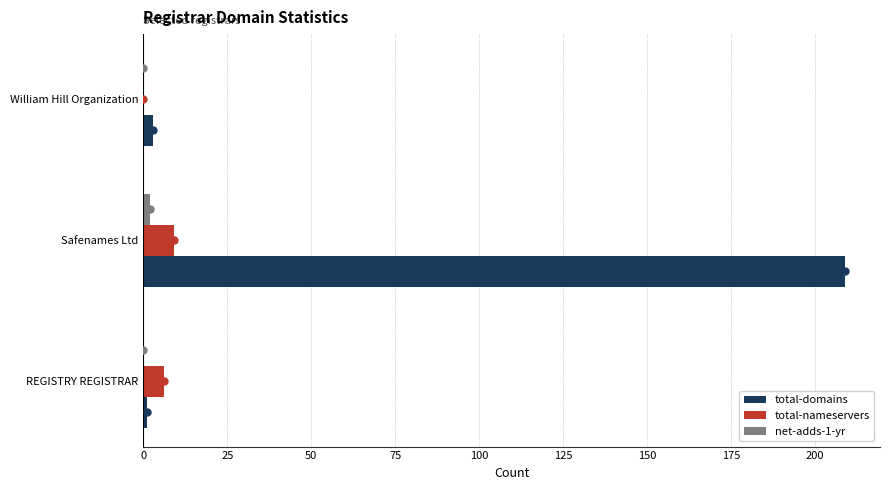

Which series has the largest range (max minus min)?

total-domains